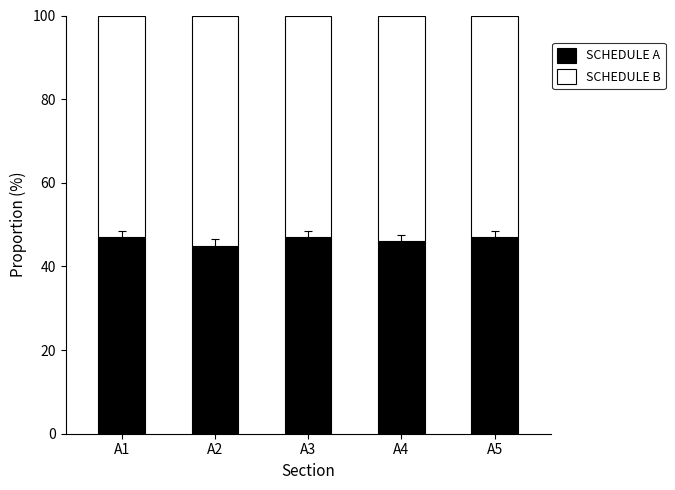

What is the lowest value of the SCHEDULE A series?

45